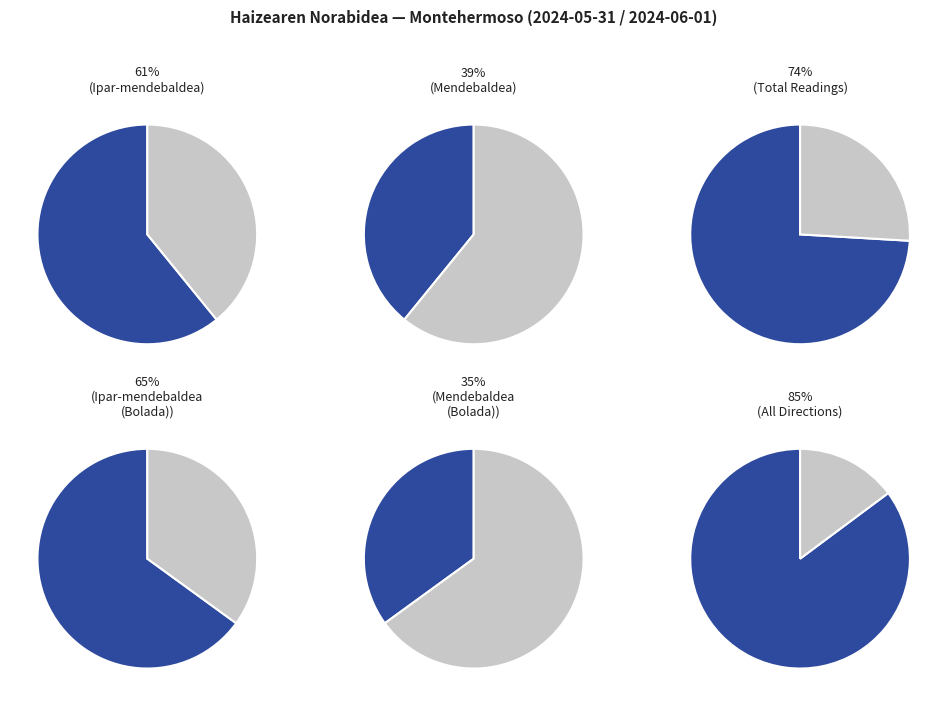

Between Ipar-mendebaldea and Mendebaldea, which is larger?

Ipar-mendebaldea